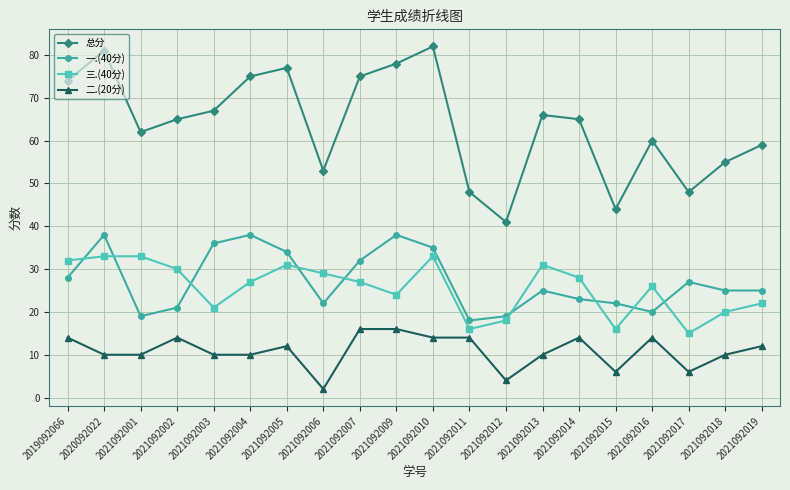

Reading right to left, transcribe all the data shown in this chart.

总分: 59	55	48	60	44	65	66	41	48	82	78	75	53	77	75	67	65	62	81	74
一.(40分): 25	25	27	20	22	23	25	19	18	35	38	32	22	34	38	36	21	19	38	28
三.(40分): 22	20	15	26	16	28	31	18	16	33	24	27	29	31	27	21	30	33	33	32
二.(20分): 12	10	6	14	6	14	10	4	14	14	16	16	2	12	10	10	14	10	10	14